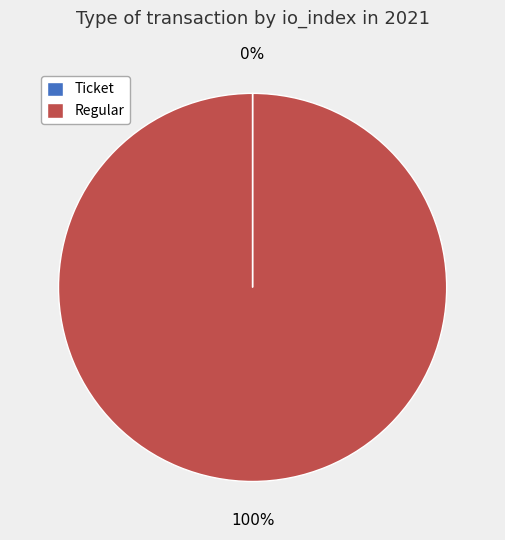

The Regular slice represents 100% of the pie. True or false?

True